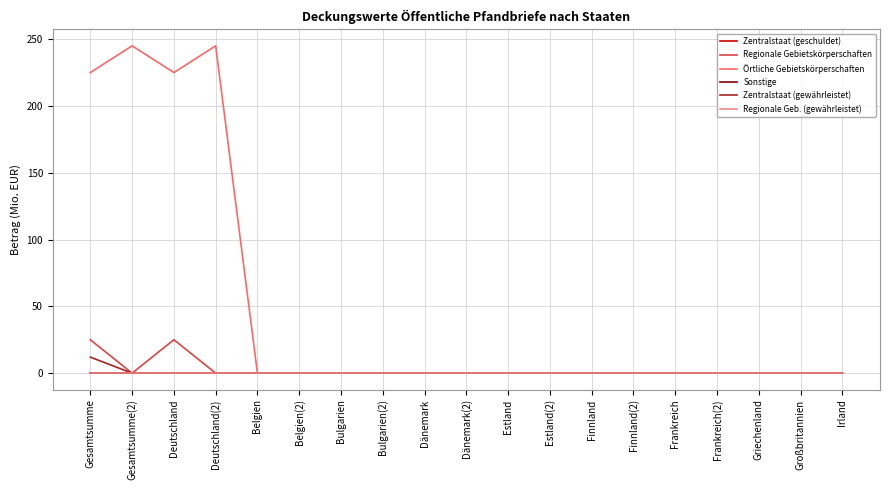

The Regionale Gebietskörperschaften series shows 25 at Gesamtsumme. True or false?

True